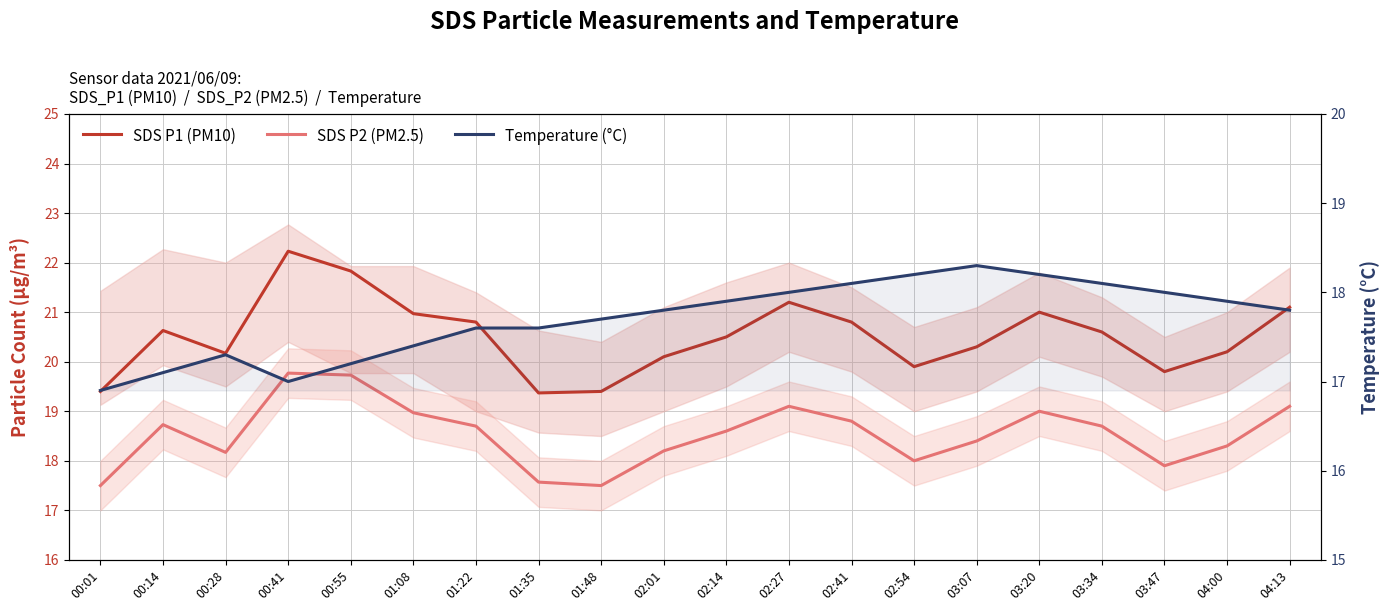

Rank the series at 02:54 from lowest to highest value.

SDS P2 (PM2.5), Temperature (°C), SDS P1 (PM10)